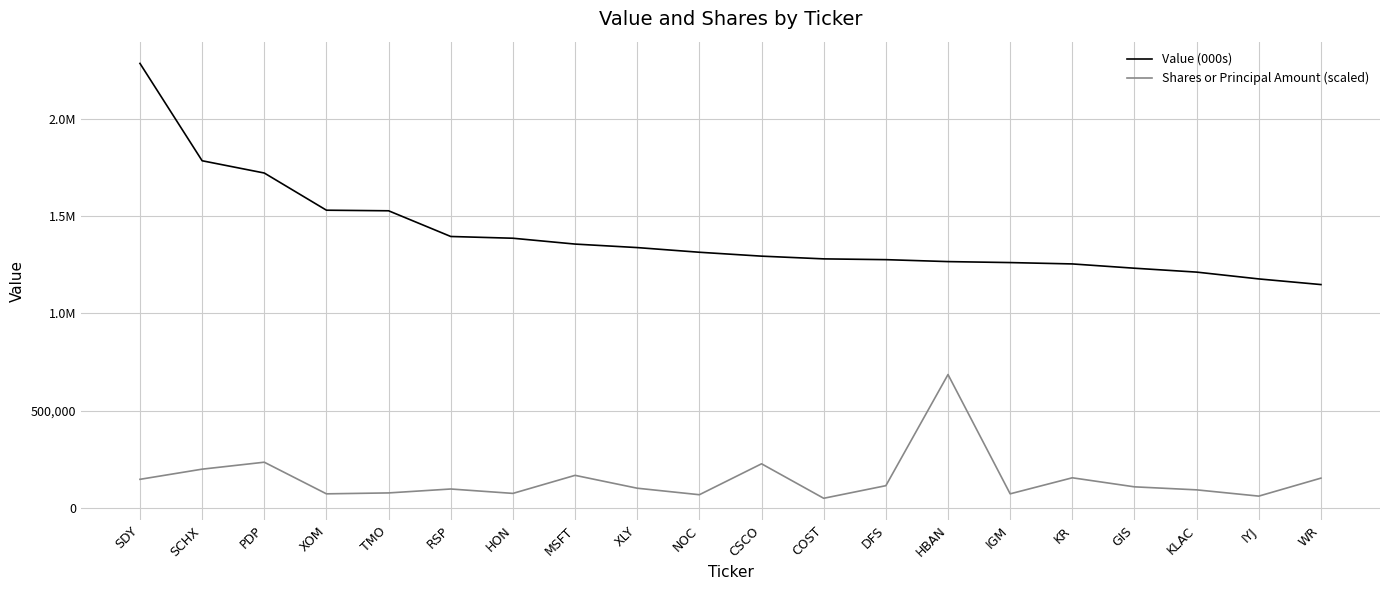

What are all the series names shown in the legend?

Value (000s), Shares or Principal Amount (scaled)